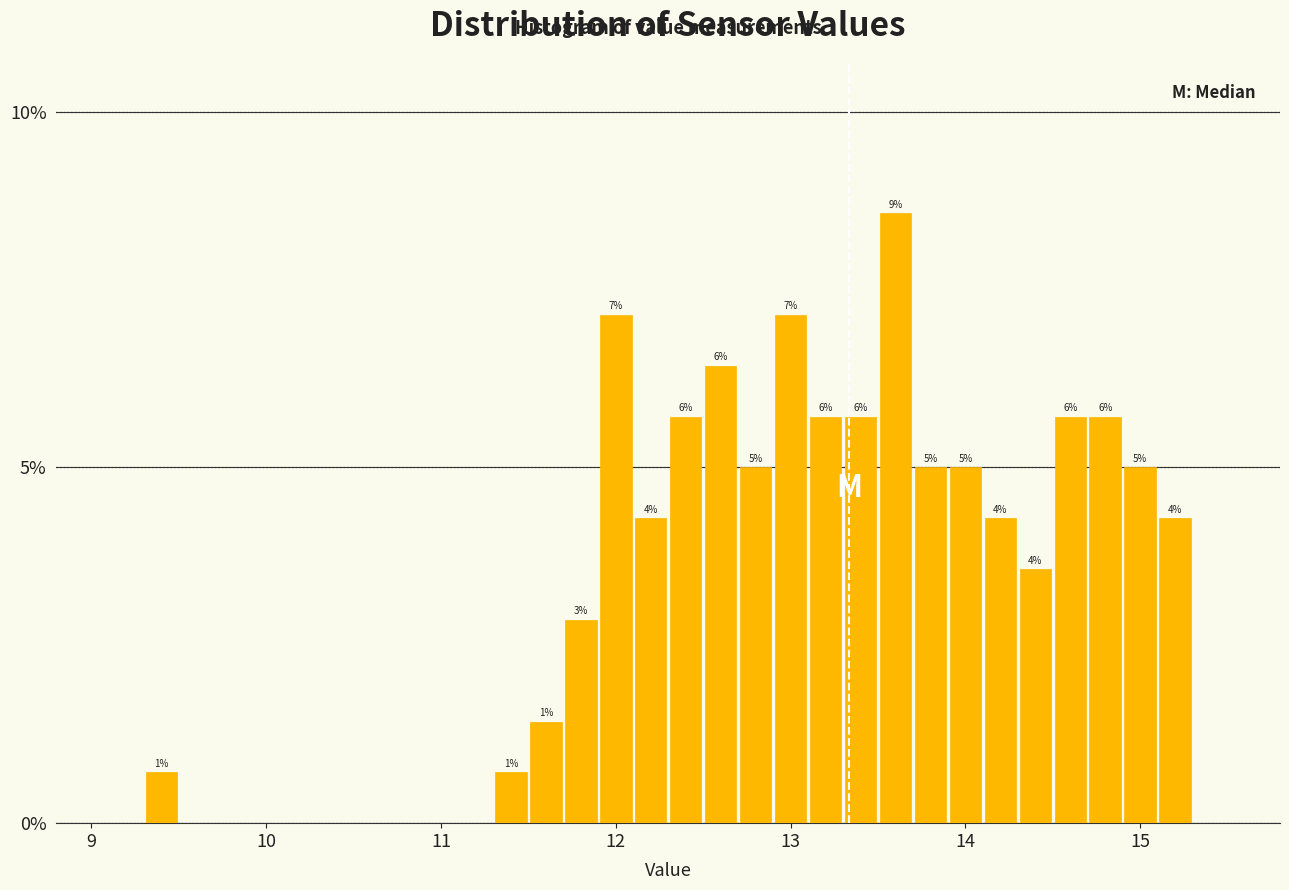

Around what value on the x-axis is the tallest bar? Give the approximate position of its centre, as read against the axis.

13.6